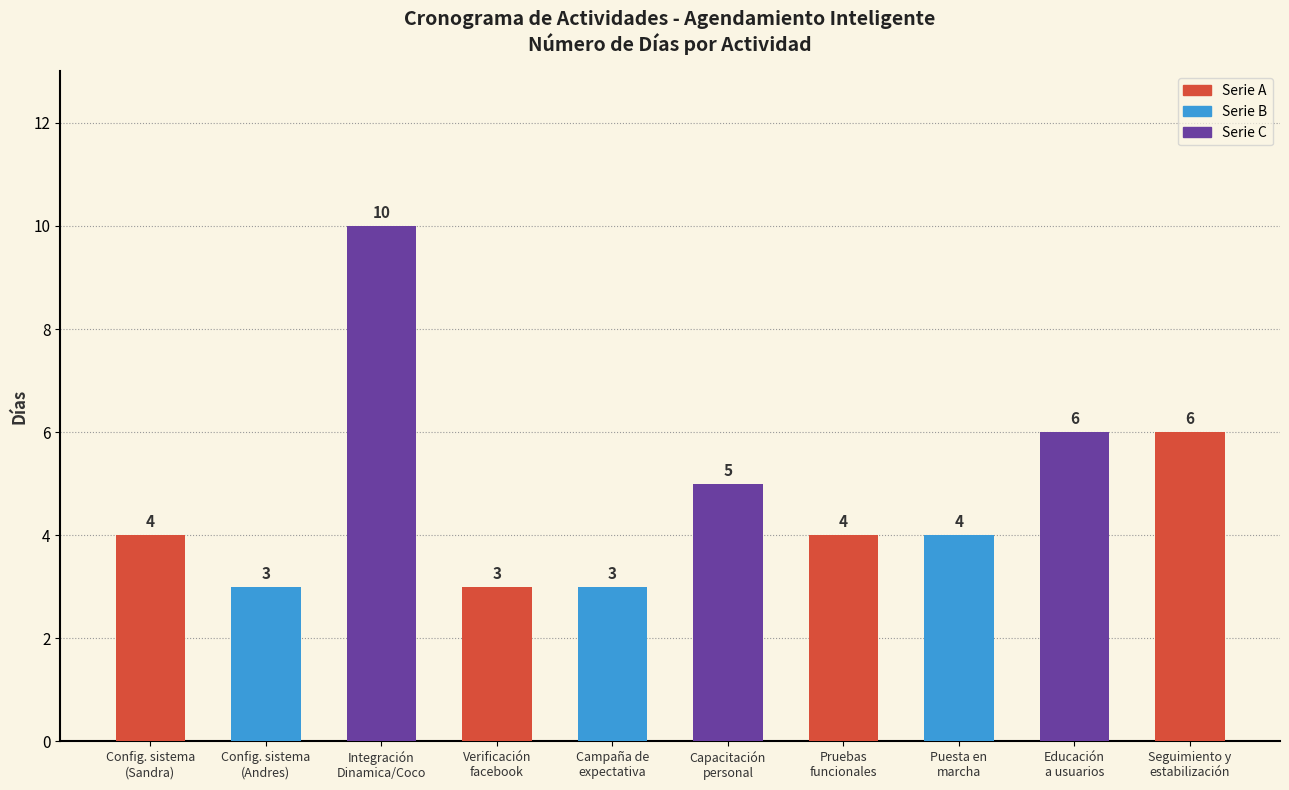

What is the smallest value displayed?

3